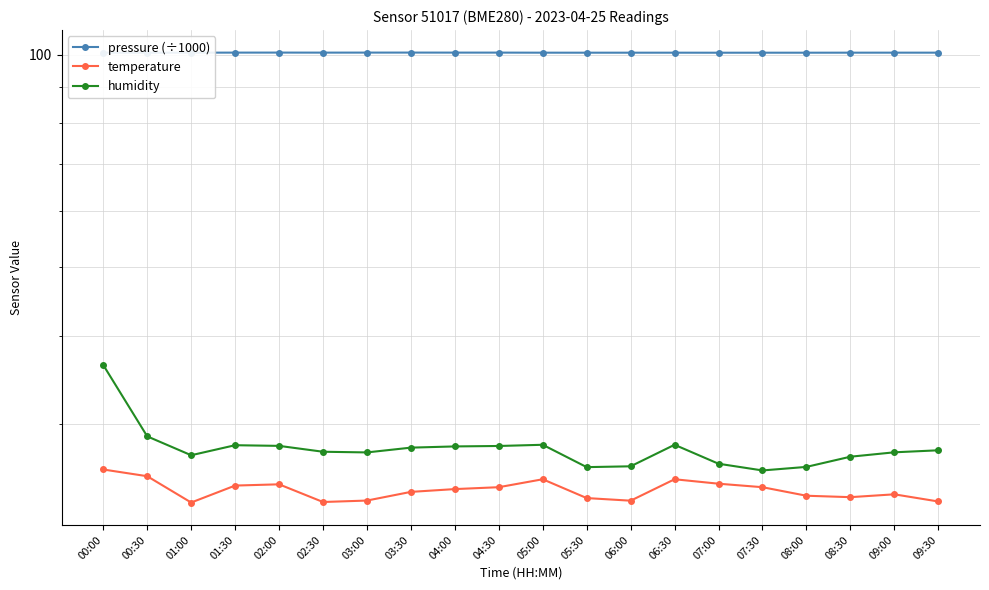

What are all the series names shown in the legend?

pressure (÷1000), temperature, humidity